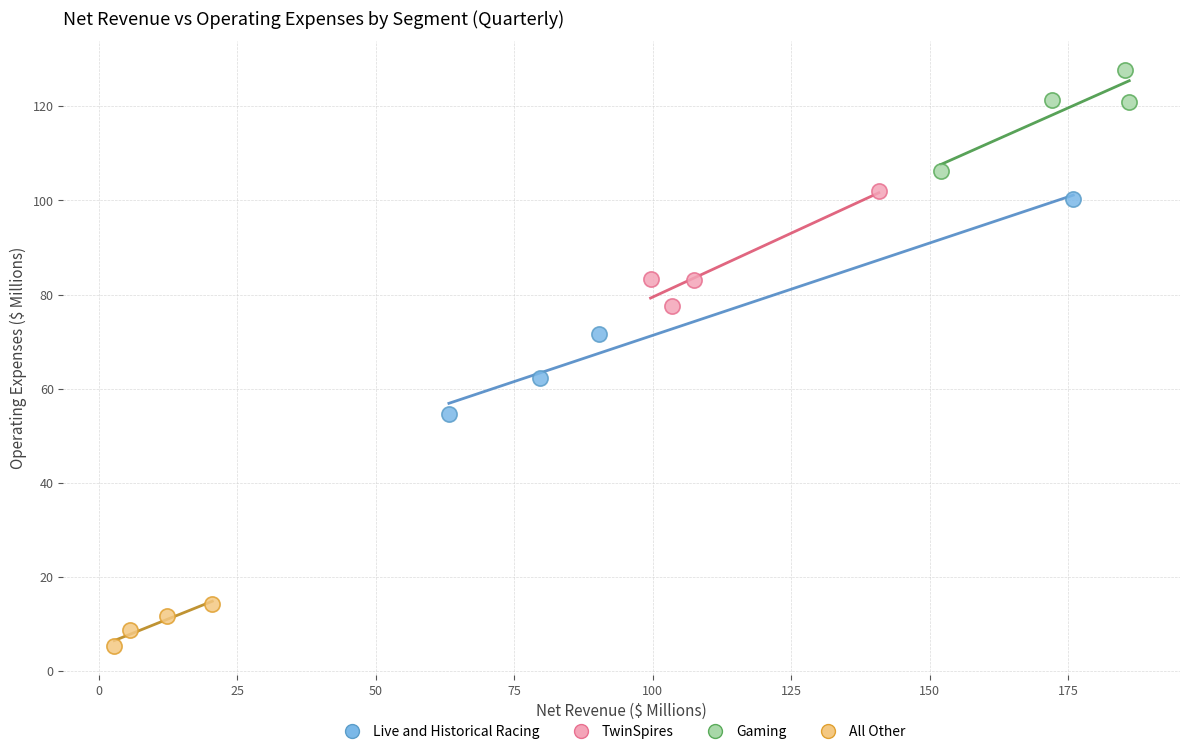

Which series contains the lowest Y value?

All Other